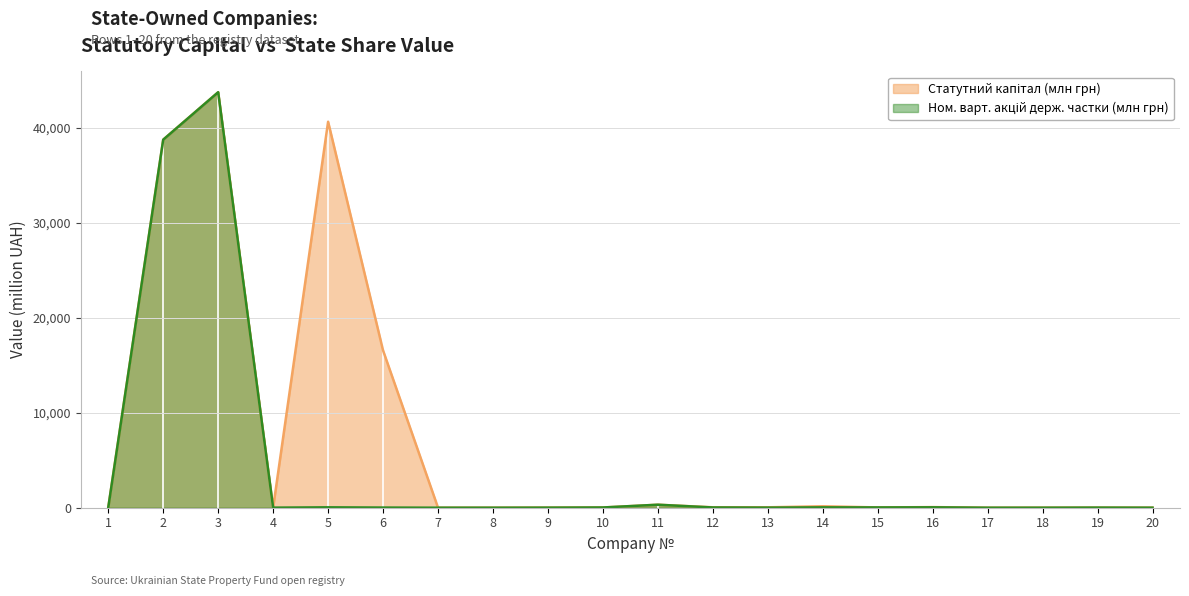

Which label corresponds to the largest value in the chart?

3